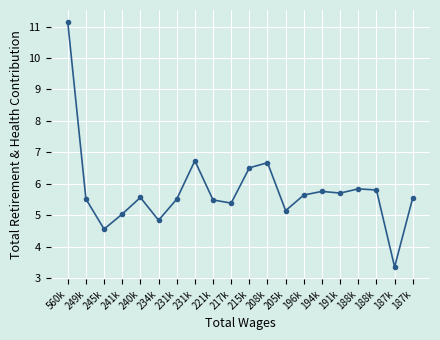

What is the average value?

5.8